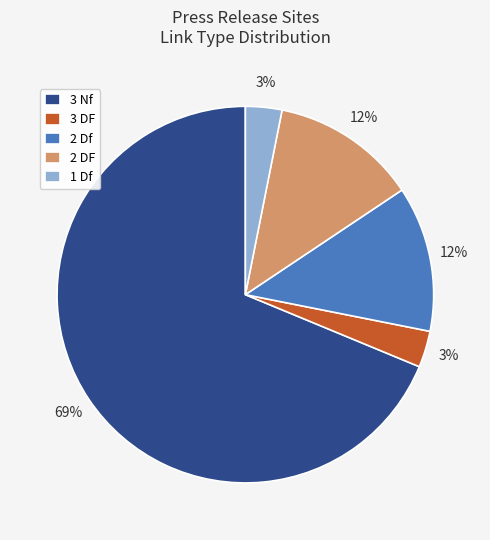

Combined, do 3 DF and 3 Nf account for over 50%?

Yes